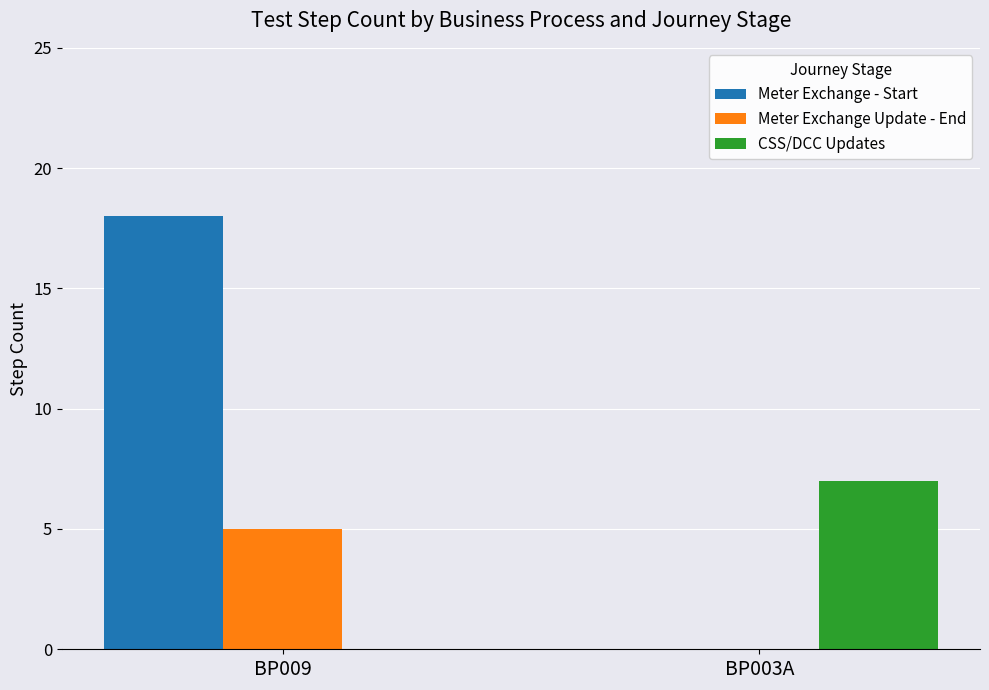

Reading right to left, what are all the values shown in this chart?

Meter Exchange - Start: BP003A=0	BP009=18
Meter Exchange Update - End: BP003A=0	BP009=5
CSS/DCC Updates: BP003A=7	BP009=0